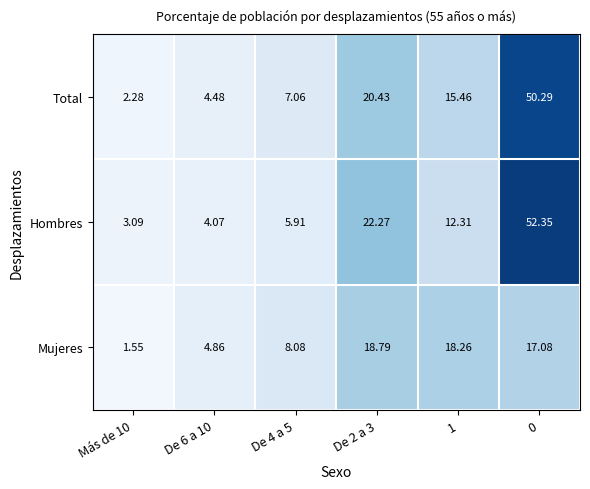

Is the value of Total at 0 greater than the value of Mujeres at De 4 a 5?

Yes